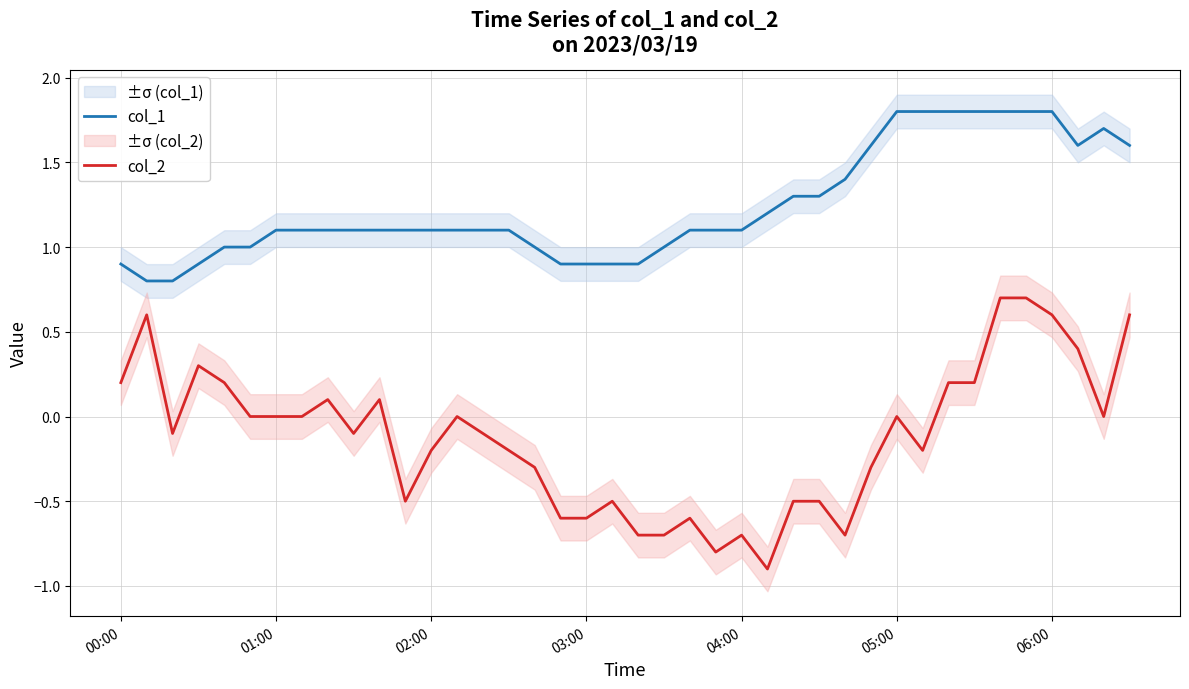

True or false: col_2 and col_1 intersect in this chart.

False